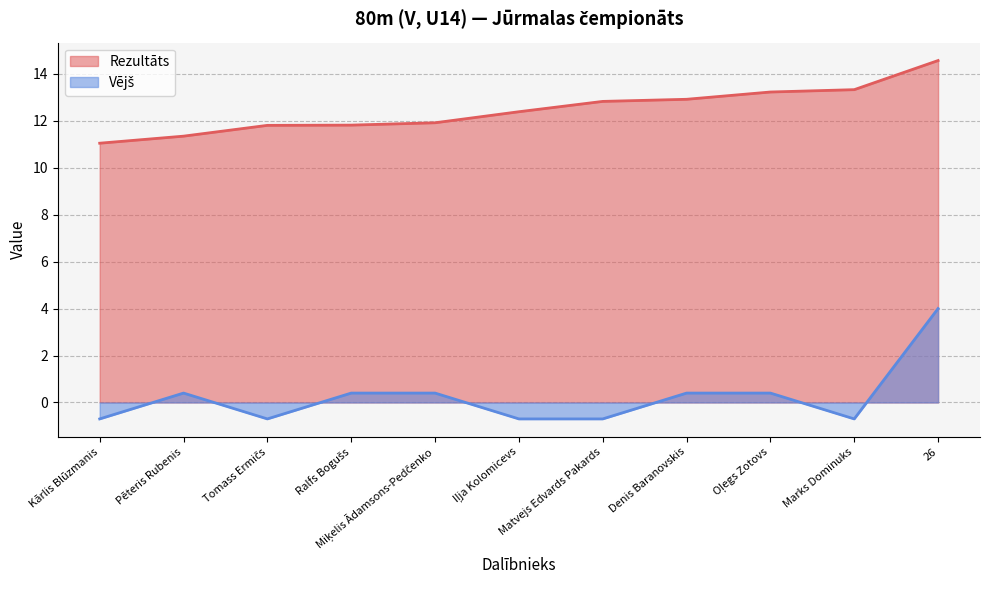

What are all the series names shown in the legend?

Rezultāts, Vējš